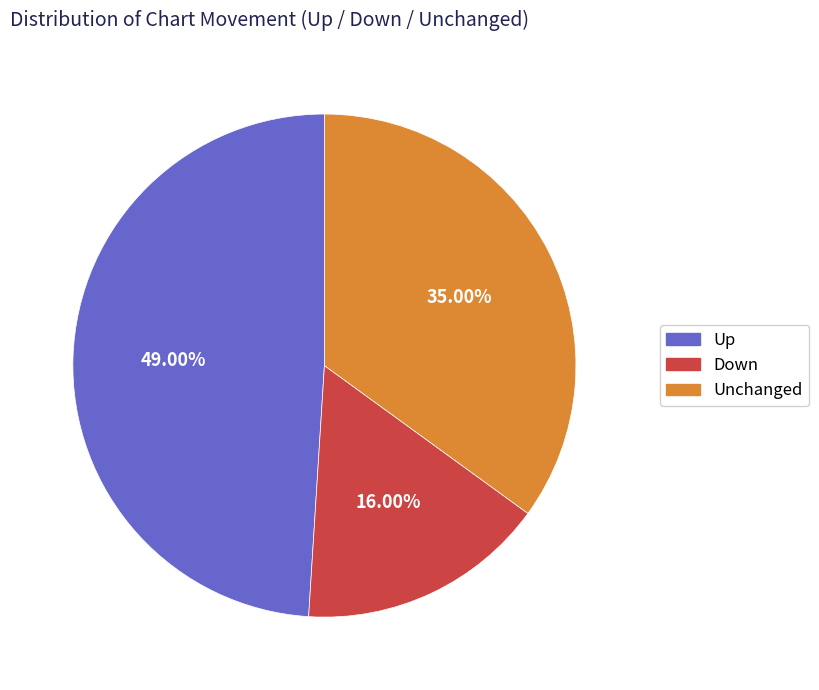

Is there a majority slice in this chart?

No